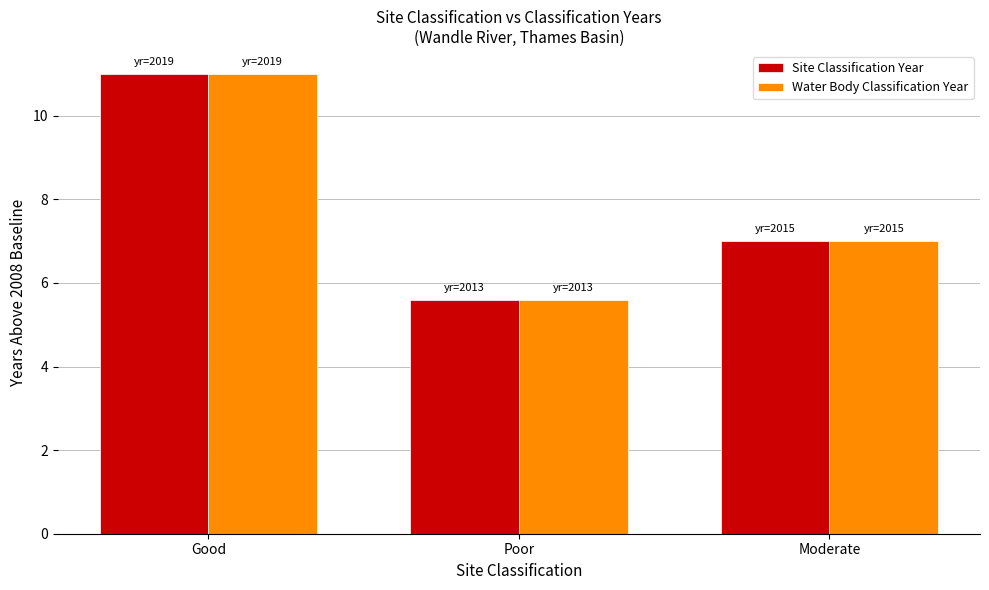

What value does the Site Classification Year series have at Poor?

5.6